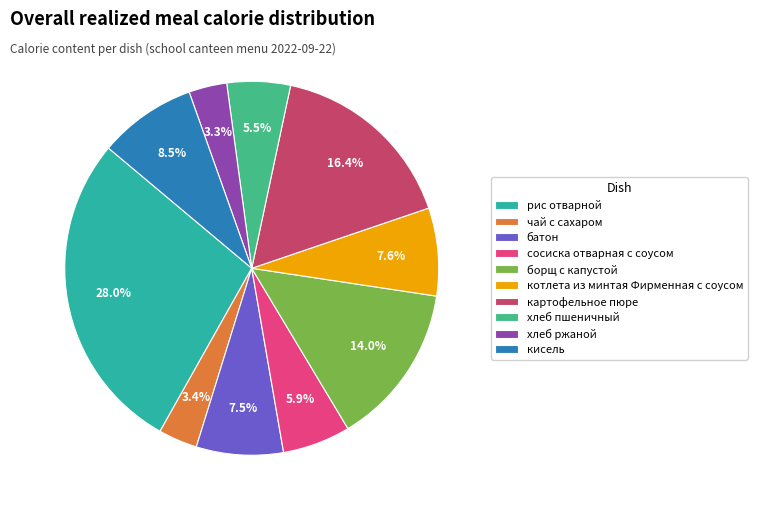

What percentage is the картофельное пюре slice, to the nearest percent?

16%